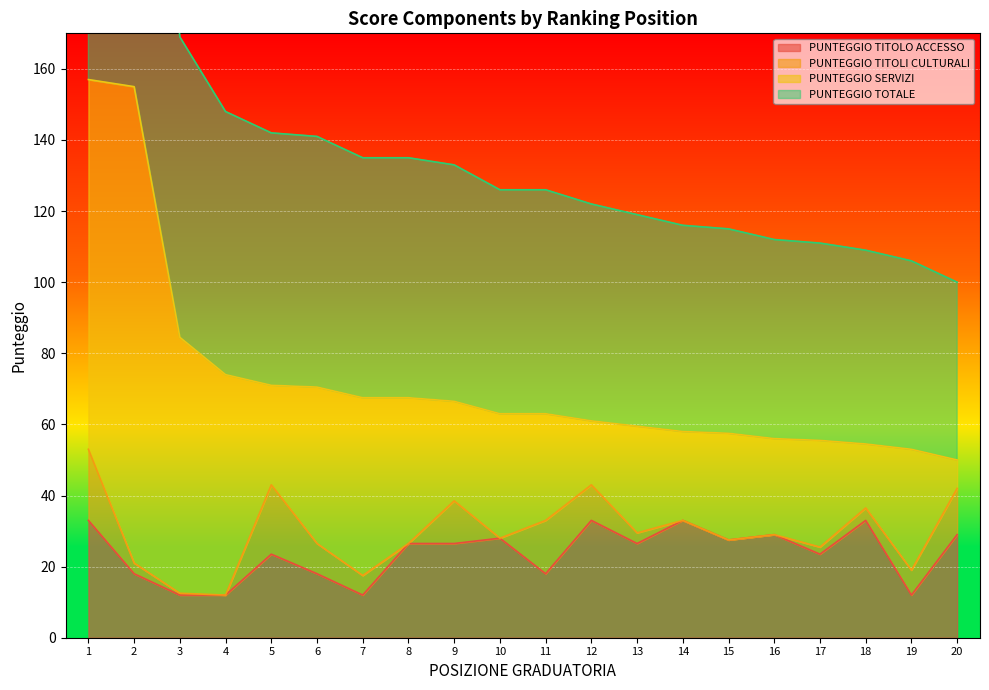

The PUNTEGGIO TITOLO ACCESSO series shows 41.3 at 20. True or false?

False